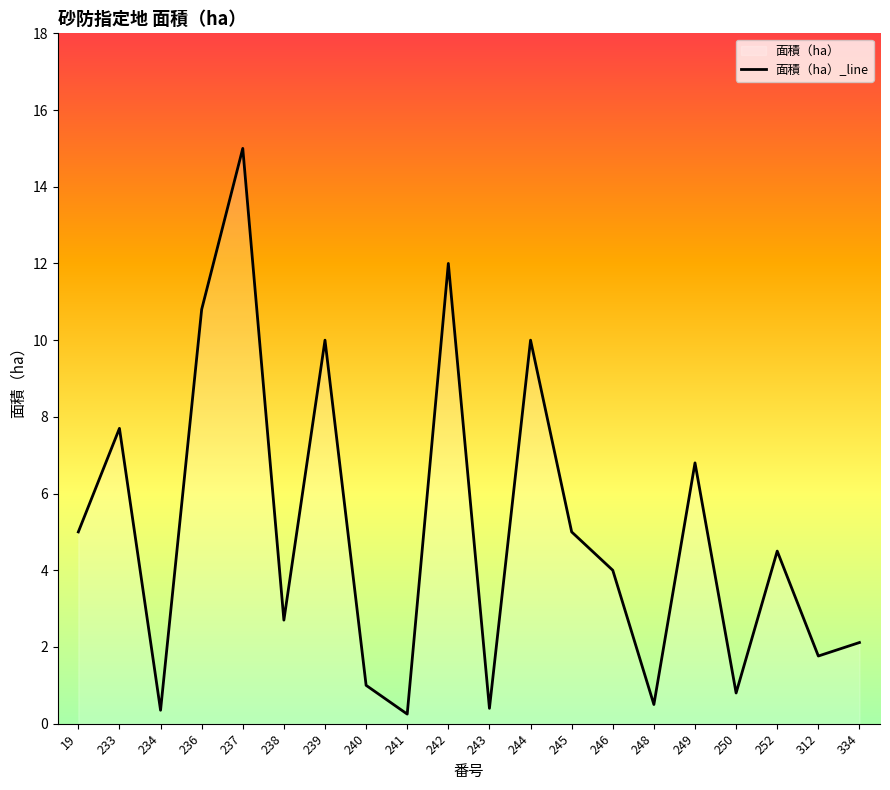

List the labels in order of value, largest first.

237, 242, 236, 239, 244, 233, 249, 19, 245, 252, 246, 238, 334, 312, 240, 250, 248, 243, 234, 241